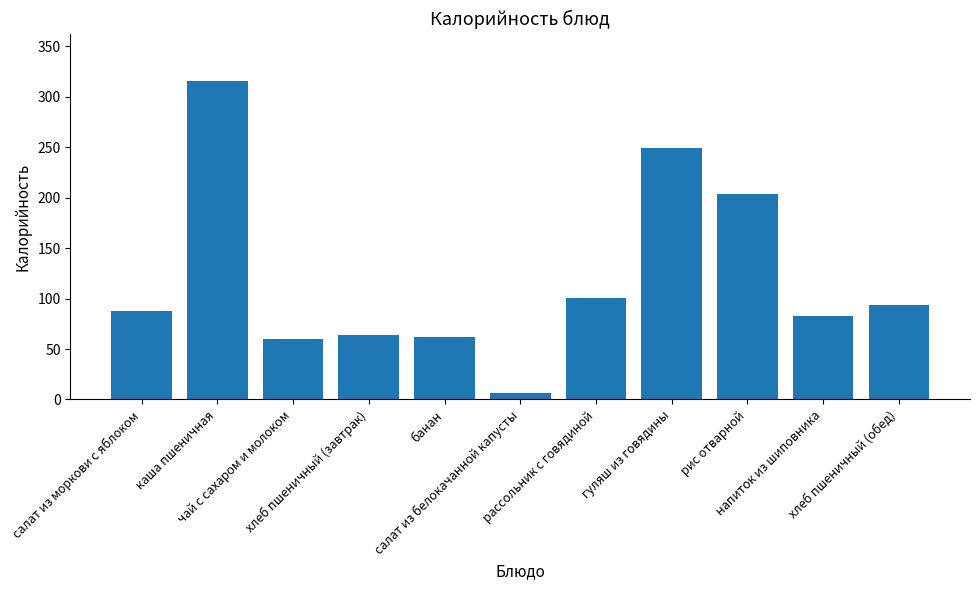

Are the bars horizontal?

No